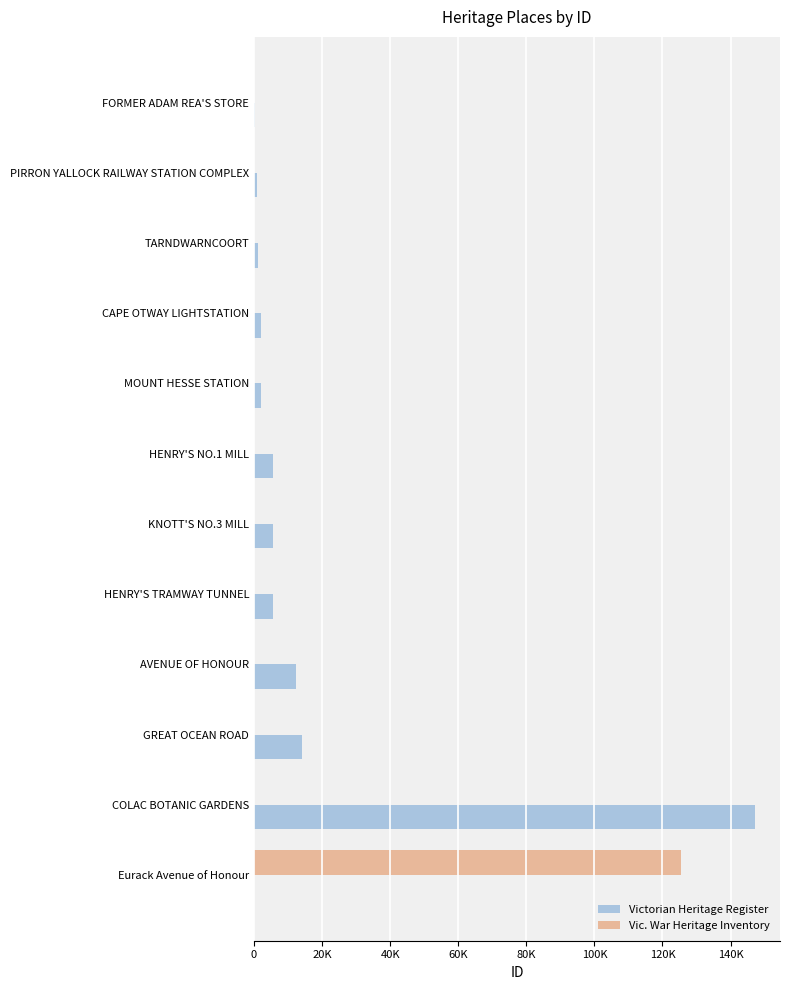

How many data points does each series have?

12